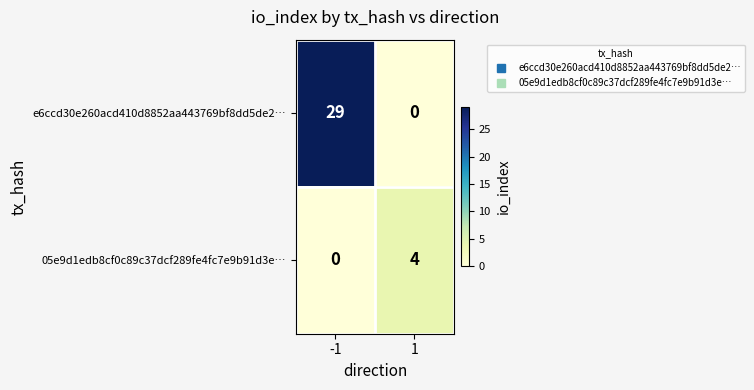

Rank the series by their maximum value, from highest to lowest.

e6ccd30e260acd410d8852aa443769bf8dd5de2…, 05e9d1edb8cf0c89c37dcf289fe4fc7e9b91d3e…